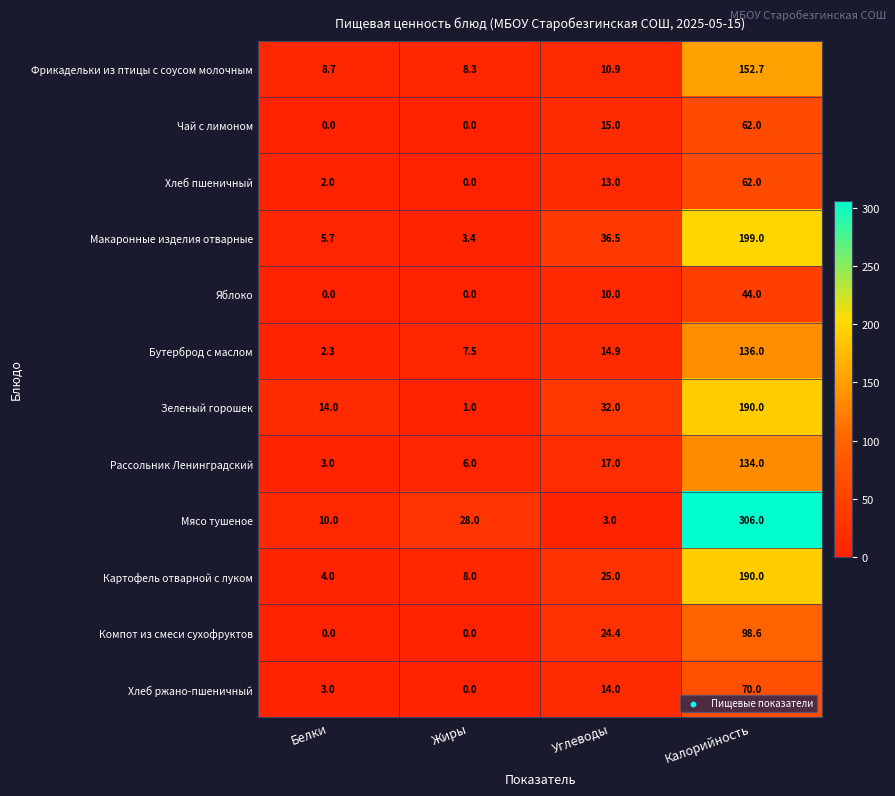

What is the approximate value of Чай с лимоном at Углеводы?

15.0